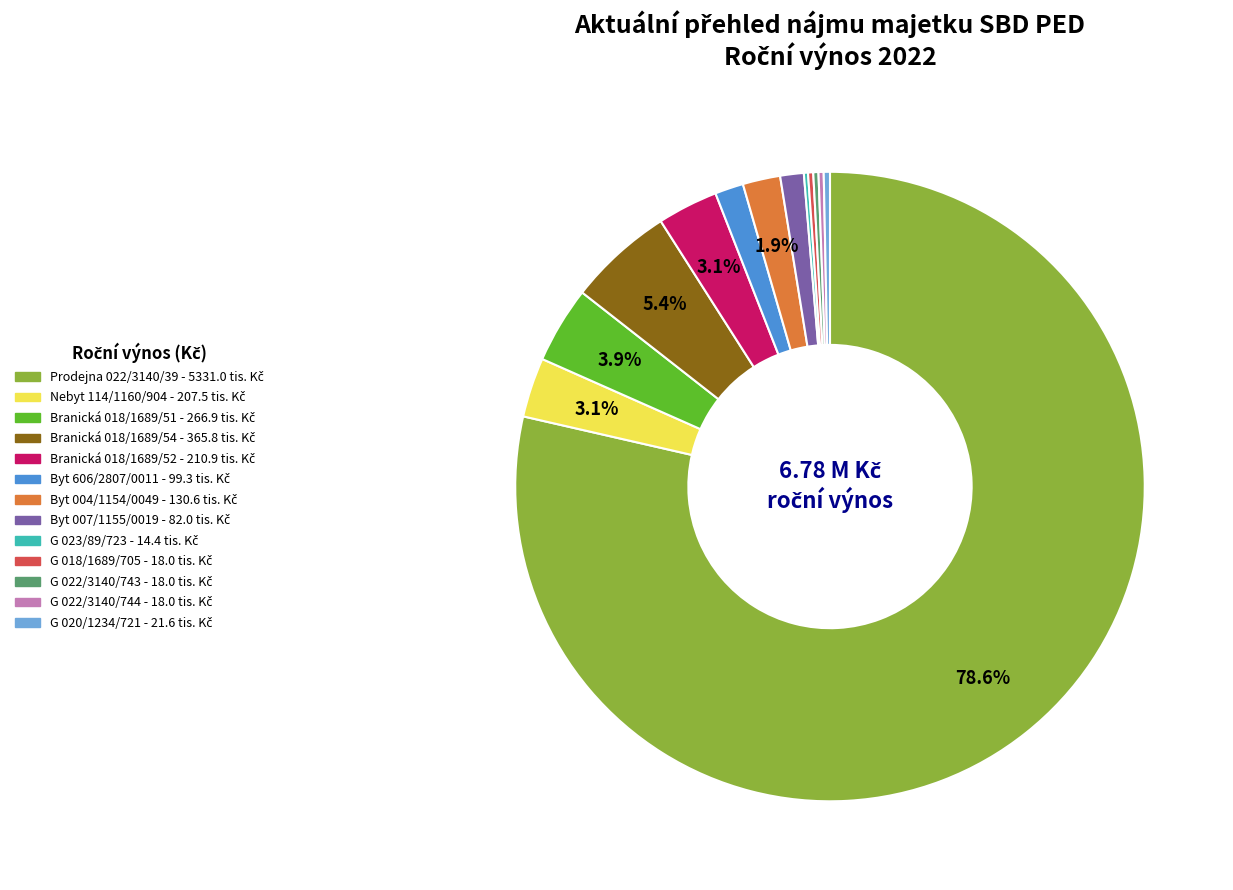

Which has a higher value, Branická 018/1689/54 or Byt 007/1155/0019?

Branická 018/1689/54